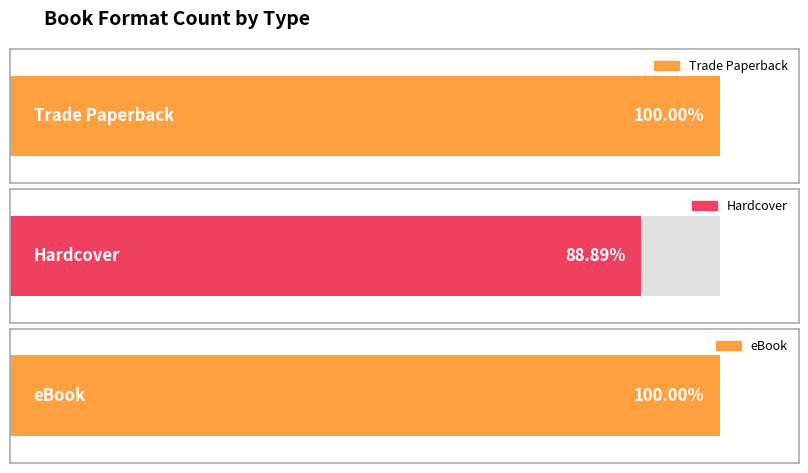

What is the label of the 2nd bar from the right?

Hardcover